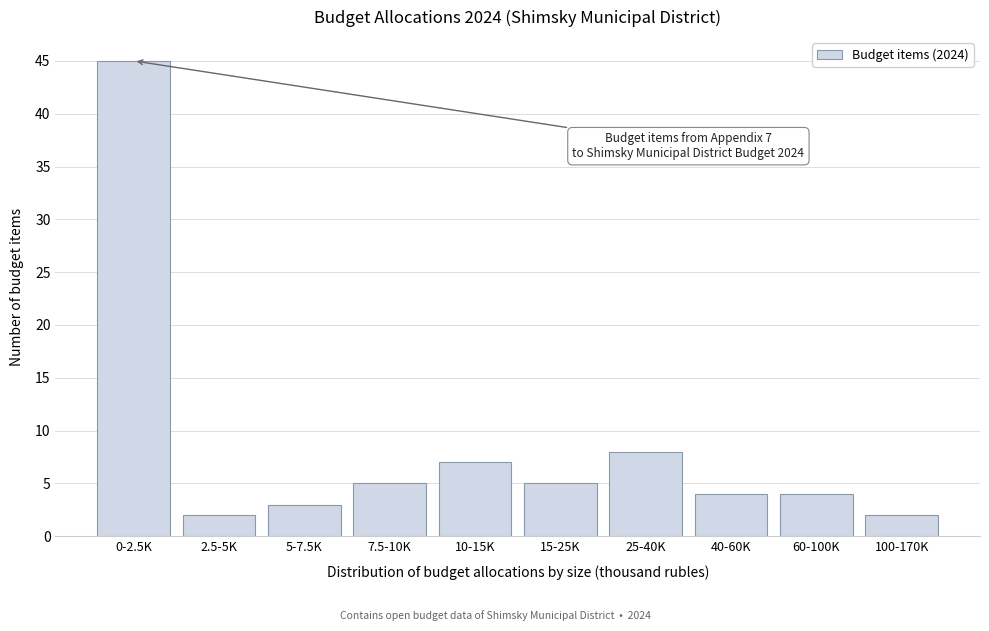

Reading right to left, transcribe all the data shown in this chart.

100-170K=2	60-100K=4	40-60K=4	25-40K=8	15-25K=5	10-15K=7	7.5-10K=5	5-7.5K=3	2.5-5K=2	0-2.5K=45